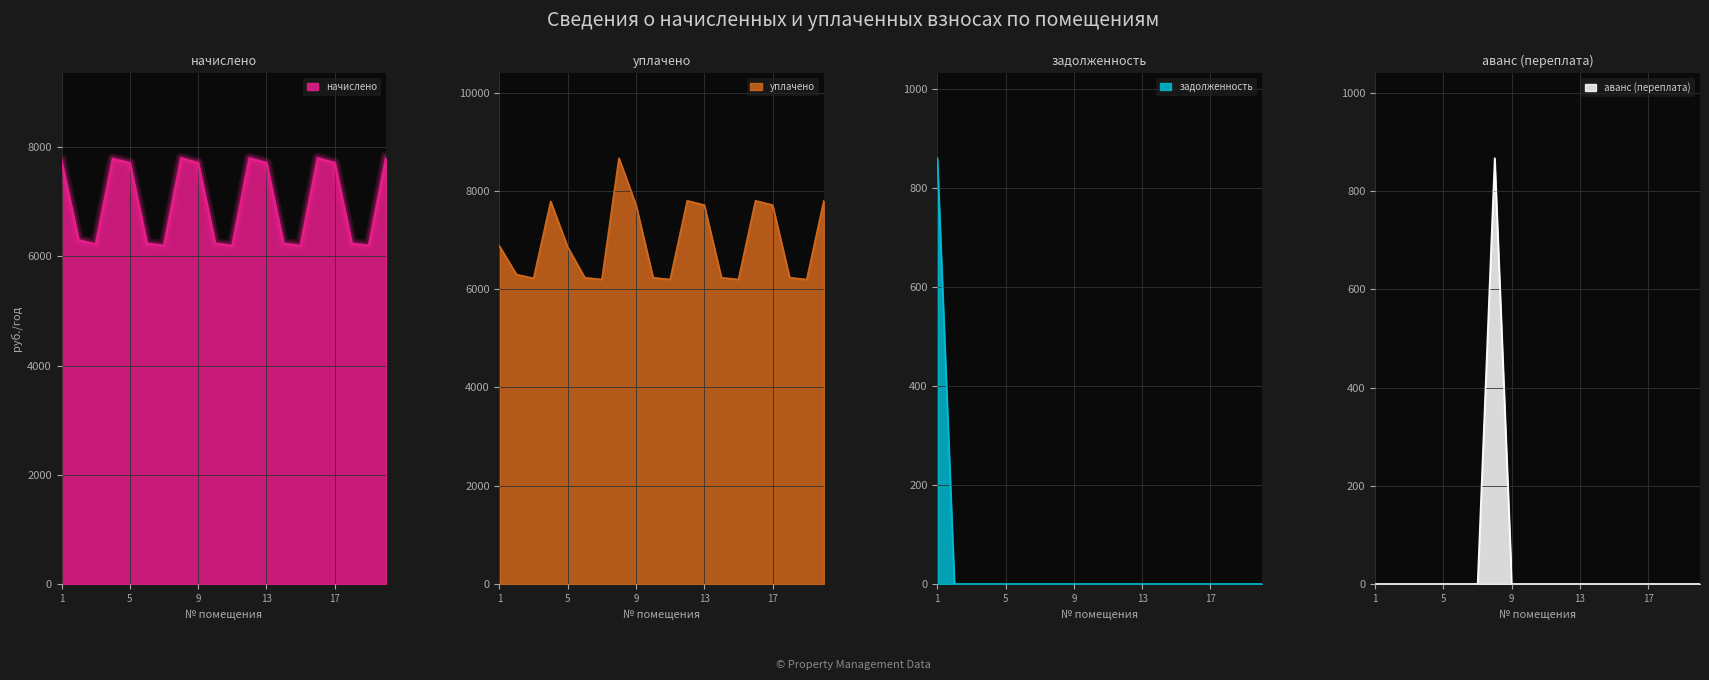

Reading left to right, extract all data points from this chart.

начислено: 7737.7	6296.9	6222.4	7787.3	7712.8	6234.8	6197.7	7799.8	7712.8	6234.8	6197.6	7799.8	7712.9	6234.8	6197.6	7799.8	7712.9	6234.8	6197.6	7799.8
уплачено: 6877.9	6296.9	6222.4	7787.3	6855.8	6234.8	6197.7	8666.8	7712.8	6234.8	6197.6	7799.8	7712.9	6234.8	6197.6	7799.8	7712.9	6234.8	6197.6	7799.8
задолженность: 859.7	0.0	0.0	0.0	0.0	0.0	0.0	0.0	0.0	0.0	0.0	0.0	0.0	0.0	0.0	0.0	0.0	0.0	0.0	0.0
аванс (переплата): 0.0	0.0	0.0	0.0	0.0	0.0	0.0	867.0	0.0	0.0	0.0	0.0	0.0	0.0	0.0	0.0	0.0	0.0	0.0	0.0